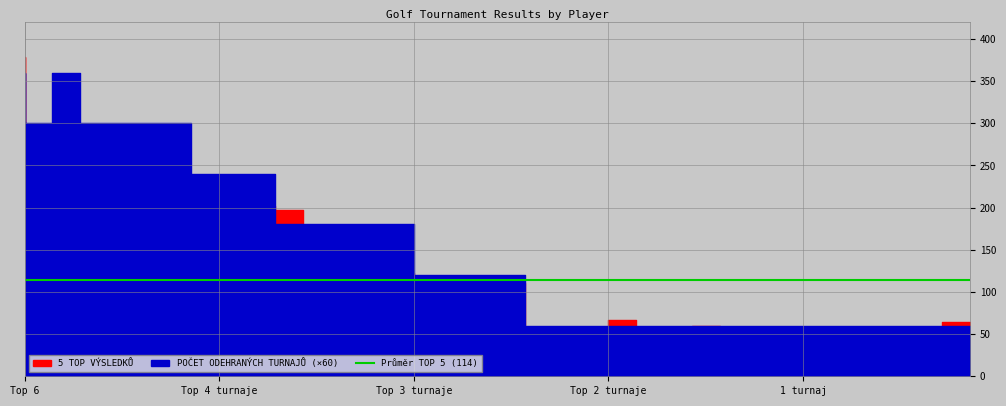

Reading left to right, what are all the values shown in this chart?

5 TOP VÝSLEDKŮ: 379	294	271	253	246	206	198	153	153	202	197	171	25	108	122	73	84	75	111	37	47	38	67	34	44	60	36	47	38	33	32	26	40	38	64
POČET ODEHRANÝCH TURNAJŮ: 6	5	6	5	5	5	5	4	4	4	3	3	3	3	3	2	2	2	2	1	1	1	1	1	1	1	1	1	1	1	1	1	1	1	1